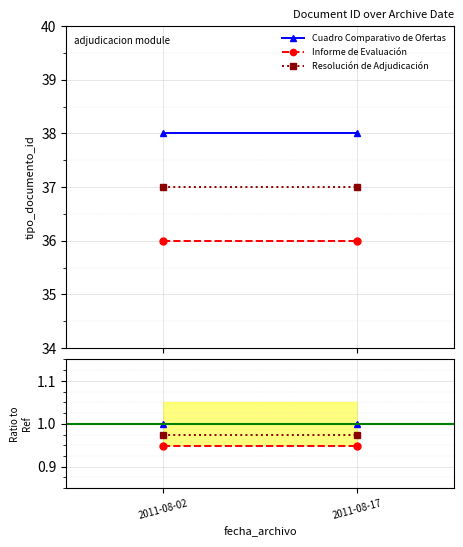

At which category is the sum across all series the highest?

2011-08-02